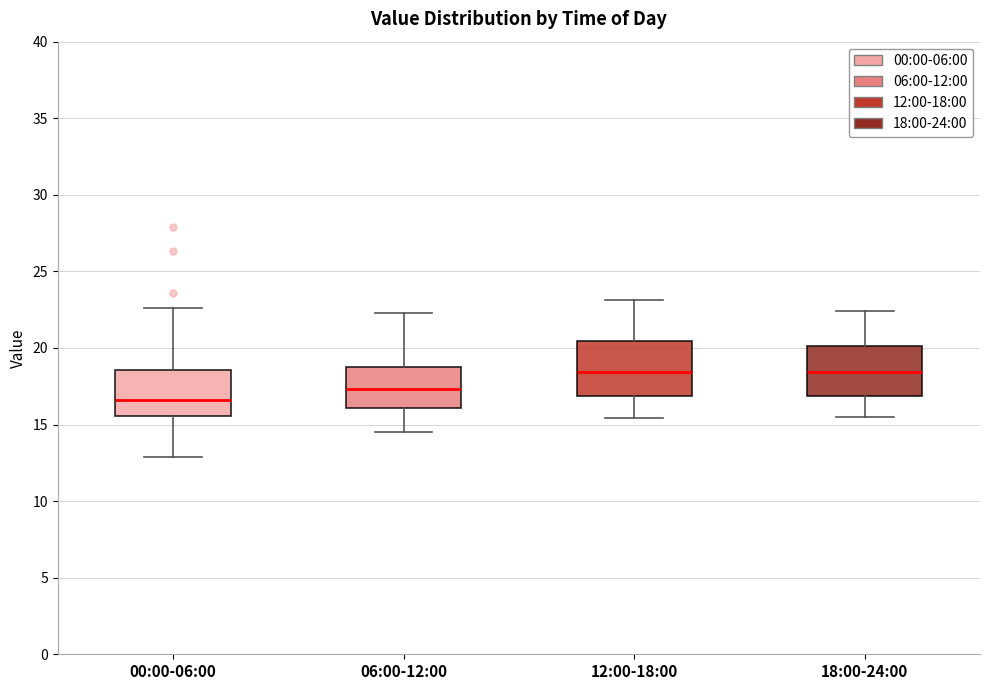

Reading left to right, transcribe this box plot: for each box, give where its median line is, the range the box spans, and where its two whiskers end, as read against the y-axis. The values are not printed on the chart, so give them approximately, as read against the axis.

00:00-06:00: median 16.5, box 15.5 to 18.5, whiskers 13.0 to 22.5
06:00-12:00: median 17.5, box 16.0 to 19.0, whiskers 14.5 to 22.5
12:00-18:00: median 18.5, box 17.0 to 20.5, whiskers 15.5 to 23.0
18:00-24:00: median 18.5, box 17.0 to 20.0, whiskers 15.5 to 22.5